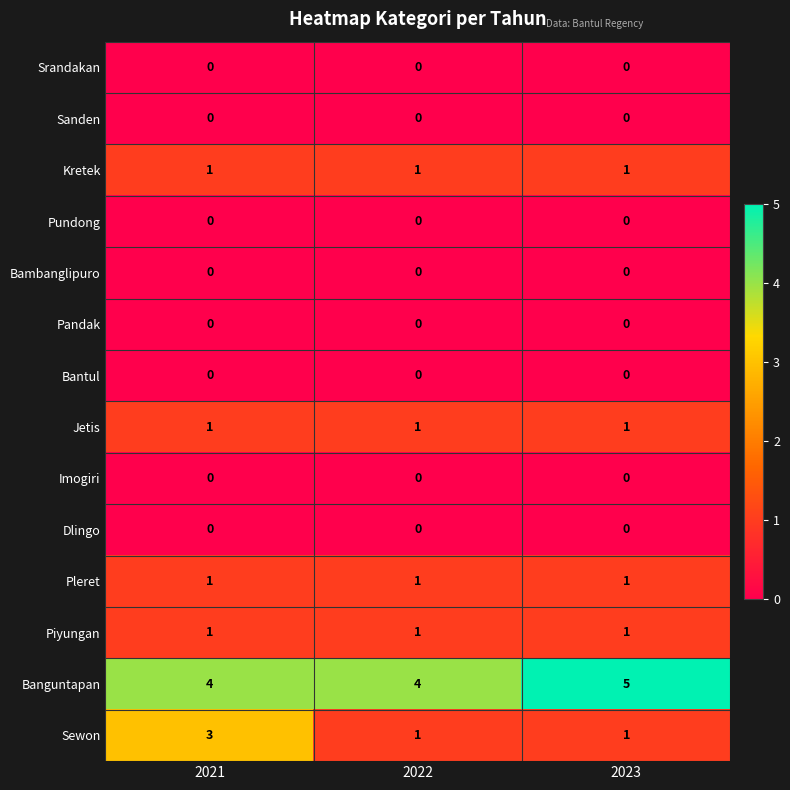

The Piyungan series shows 1 at 2023. True or false?

True